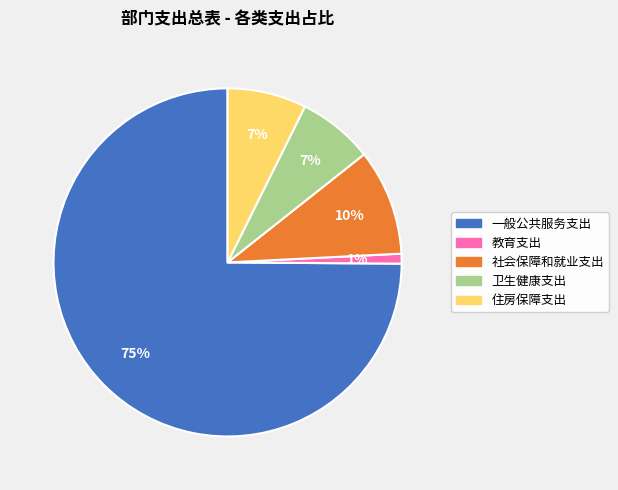

True or false: 卫生健康支出 accounts for 7% of the total.

True